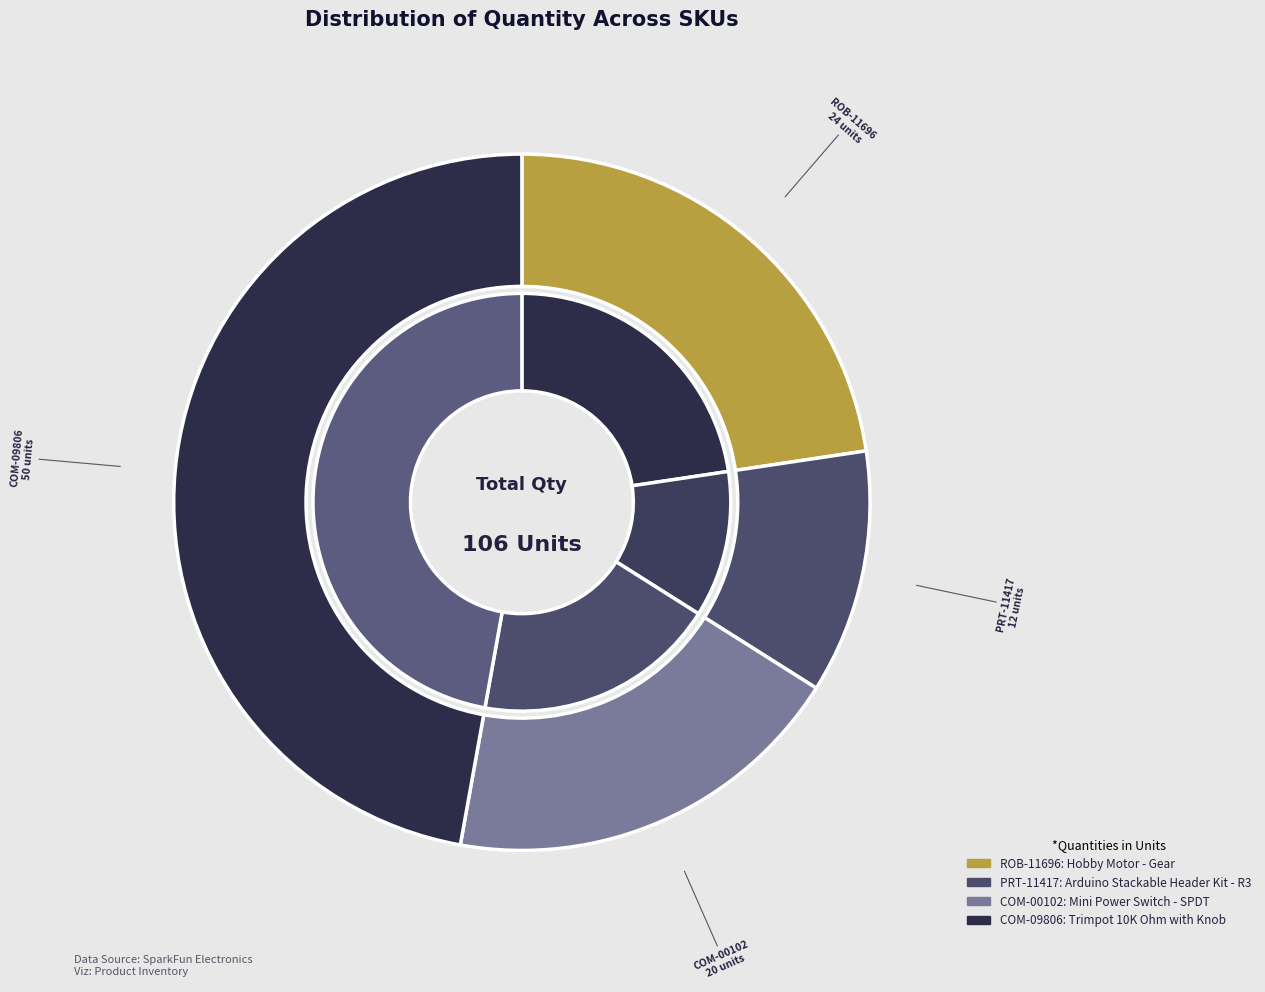

To the nearest percent, what percentage of the pie is COM-00102?

19%